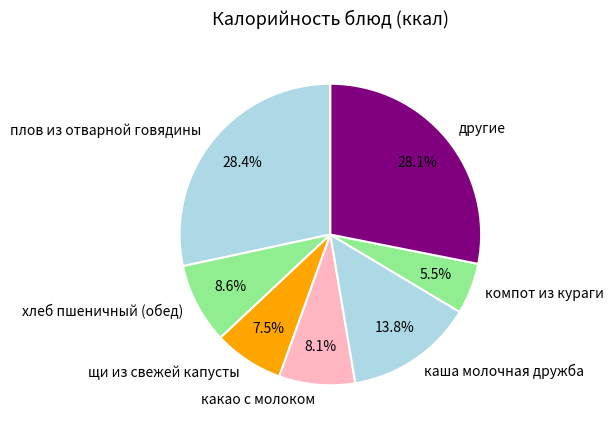

How many segments does this pie chart have?

7